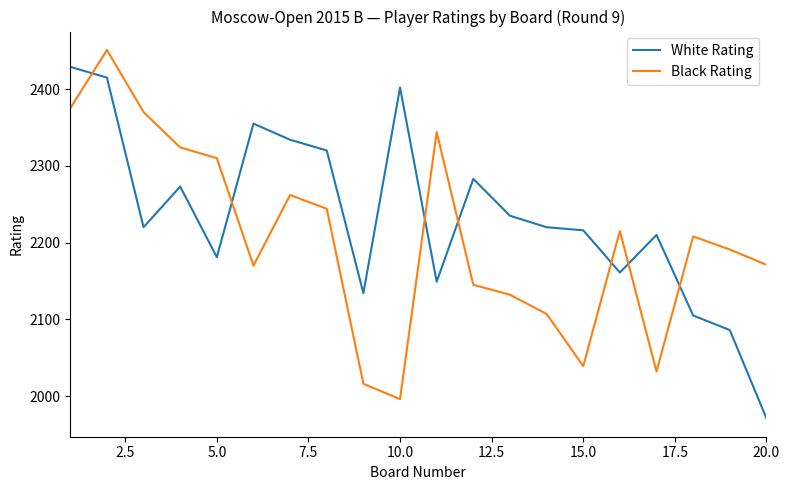

After their last crossing, which series has the higher values: Black Rating or White Rating?

Black Rating